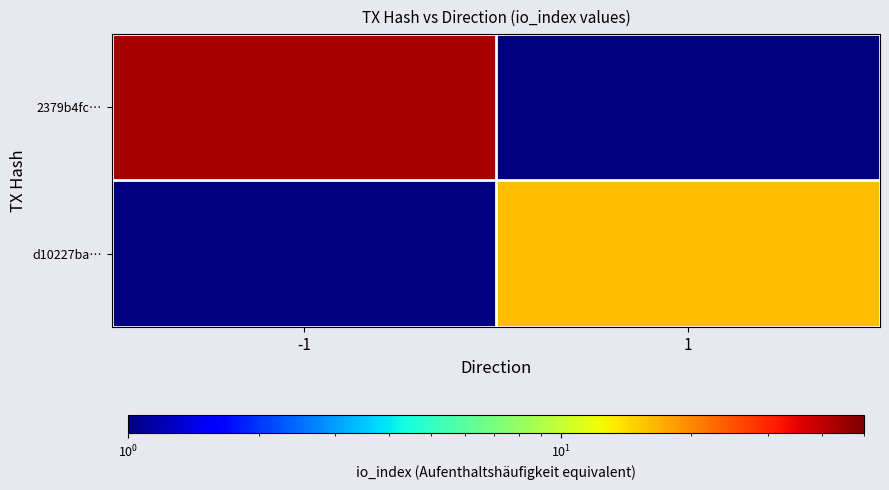

Which category has the highest value across all series?

-1